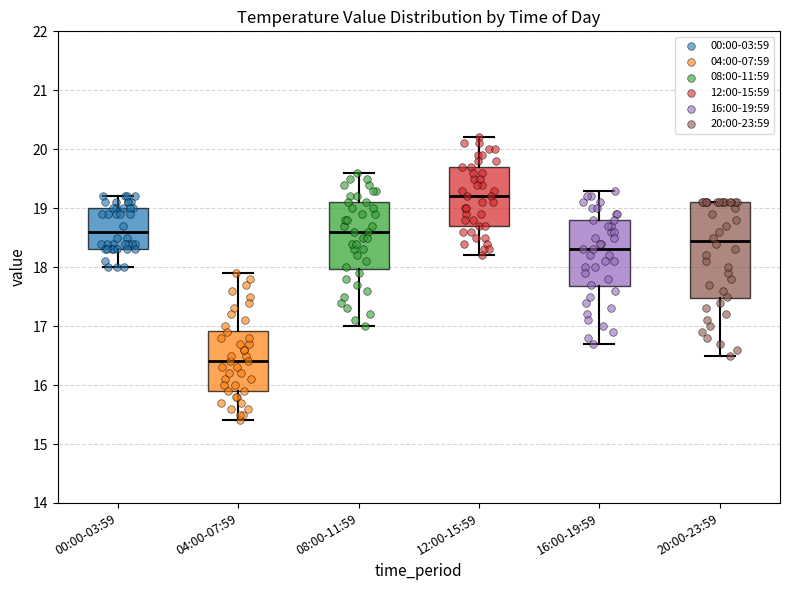

Reading left to right, read every box against the y-axis: the position of its median line, the range the box covers, and the ends of its whiskers. The values are not printed on the chart, so give them approximately, as read against the axis.

00:00-03:59: median 18.6, box 18.3 to 19.0, whiskers 18.0 to 19.2
04:00-07:59: median 16.4, box 15.9 to 16.9, whiskers 15.4 to 17.9
08:00-11:59: median 18.6, box 18.0 to 19.1, whiskers 17.0 to 19.6
12:00-15:59: median 19.2, box 18.7 to 19.7, whiskers 18.2 to 20.2
16:00-19:59: median 18.3, box 17.7 to 18.8, whiskers 16.7 to 19.3
20:00-23:59: median 18.5, box 17.5 to 19.1, whiskers 16.5 to 19.1